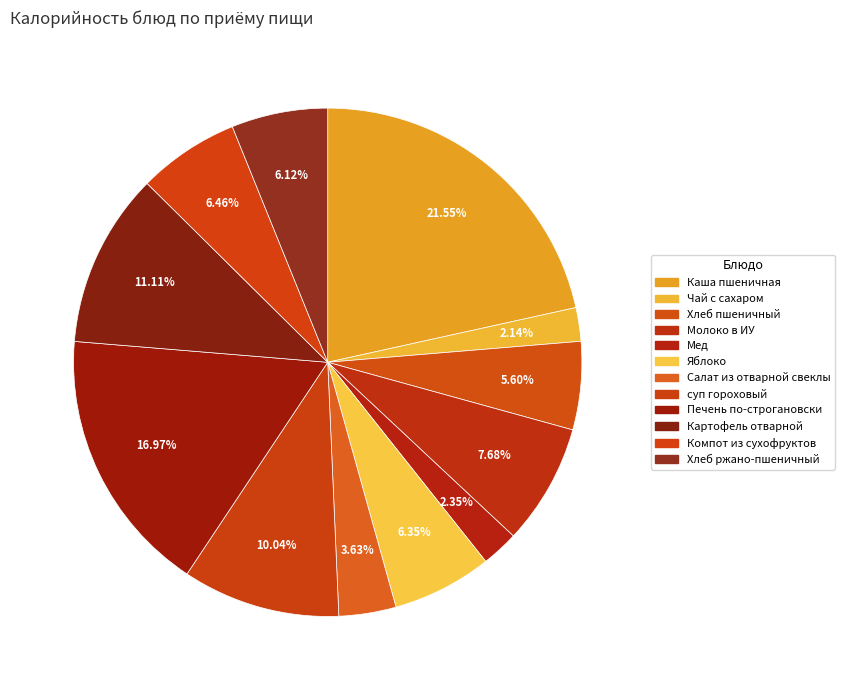

What is the ratio of the value at Печень по-строгановски to the value at суп гороховый?

1.7